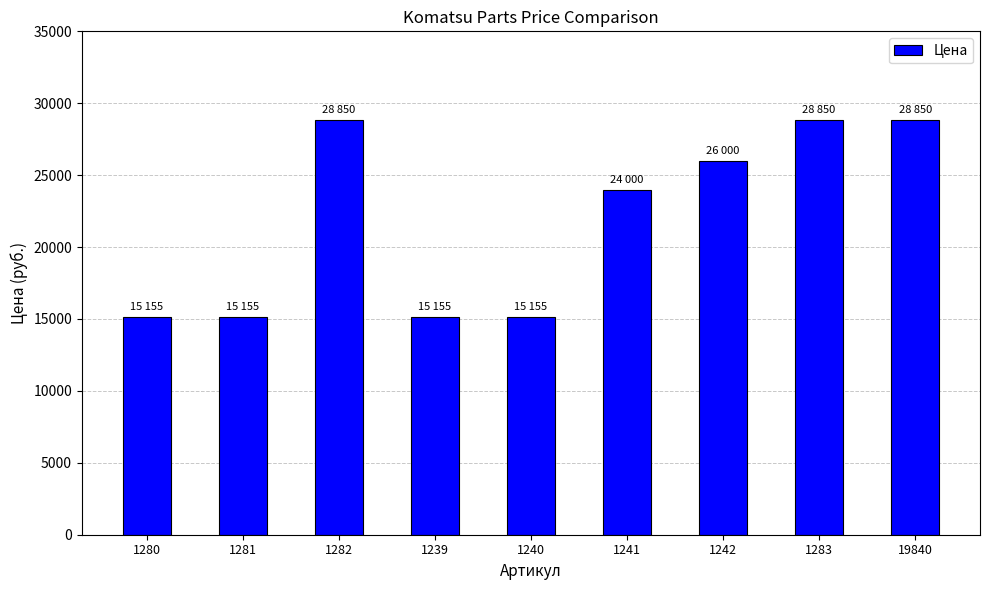

Count the values in the range 15155 to 28850.

9